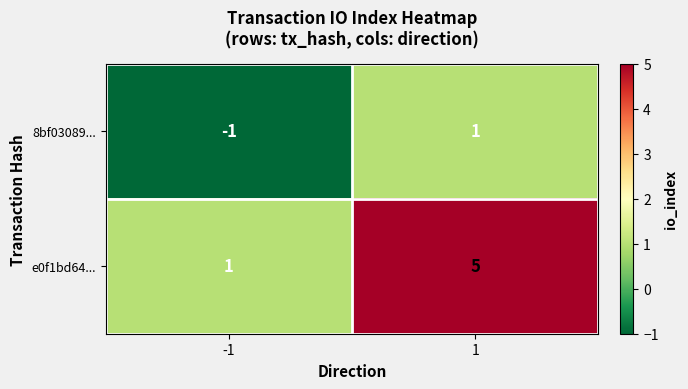

The value of 8bf03089... at 1 is 2. True or false?

False